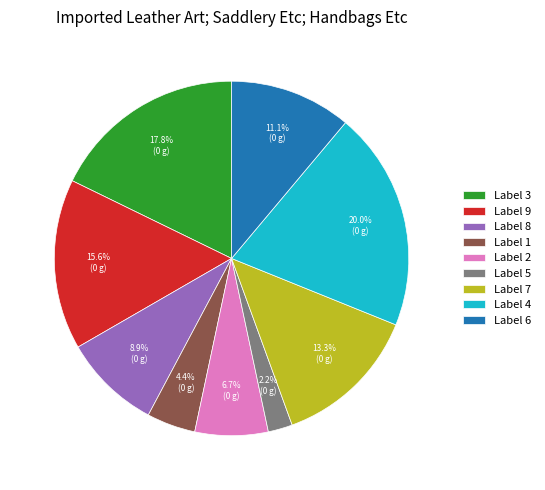

Between Label 4 and Label 6, which is larger?

Label 4